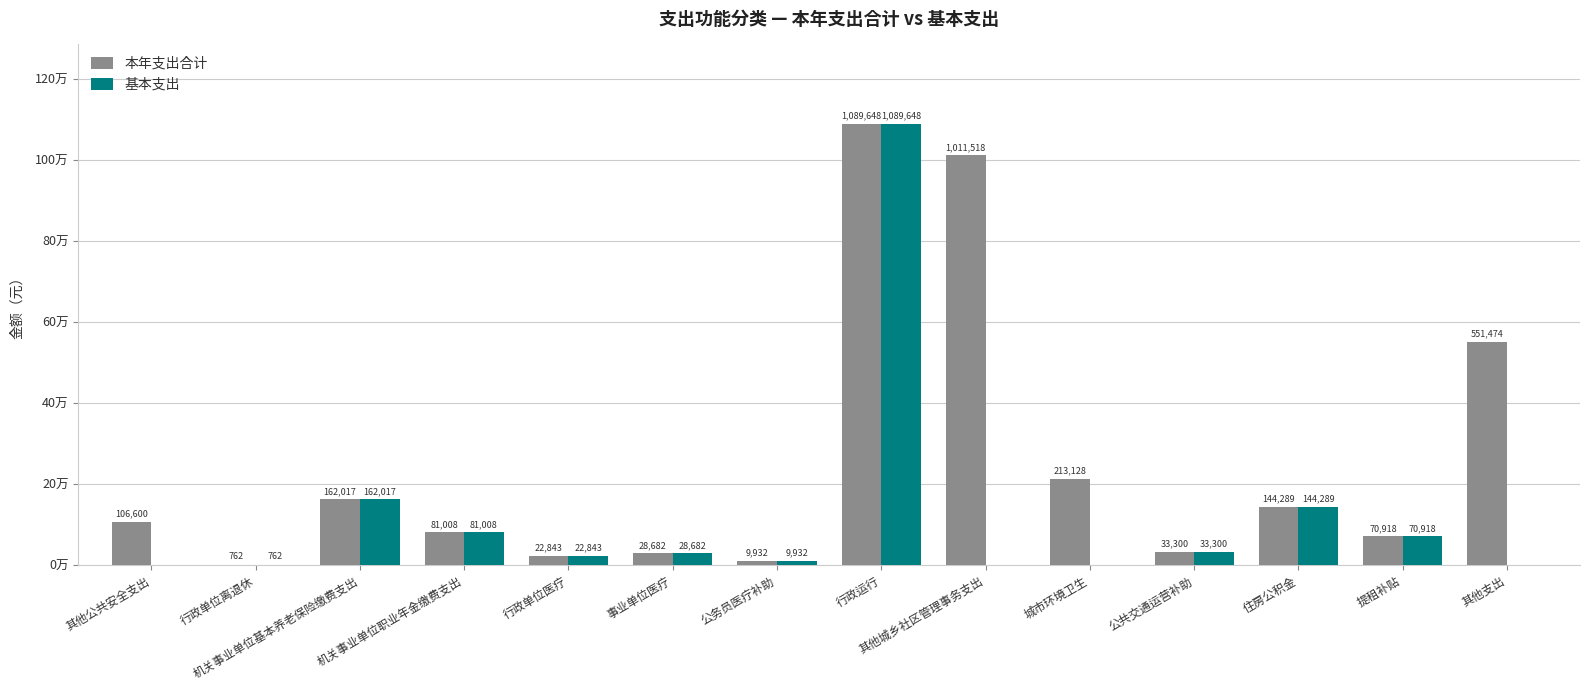

What is the label of the 4th bar from the right?

公共交通运营补助